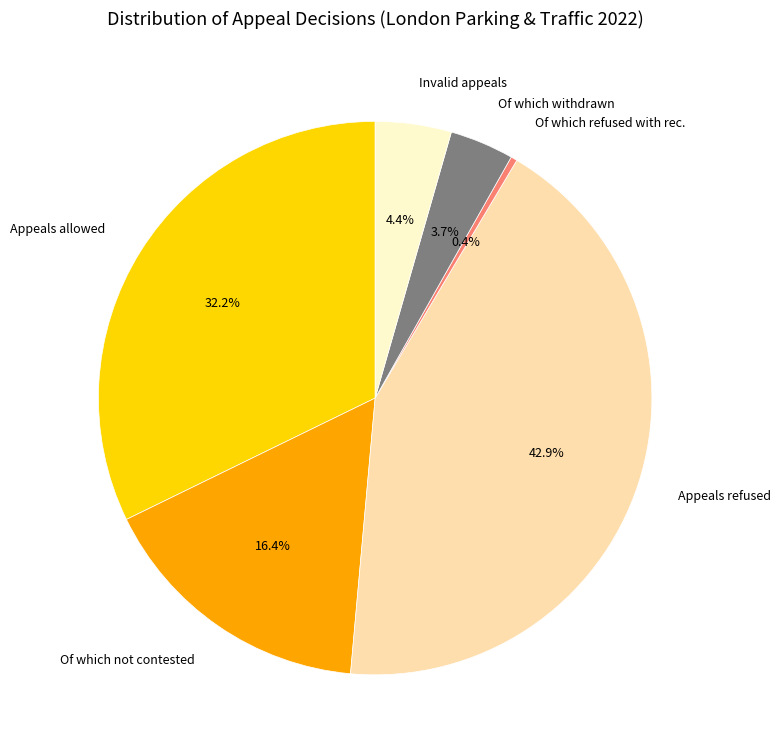

How many slices are in this pie chart?

6